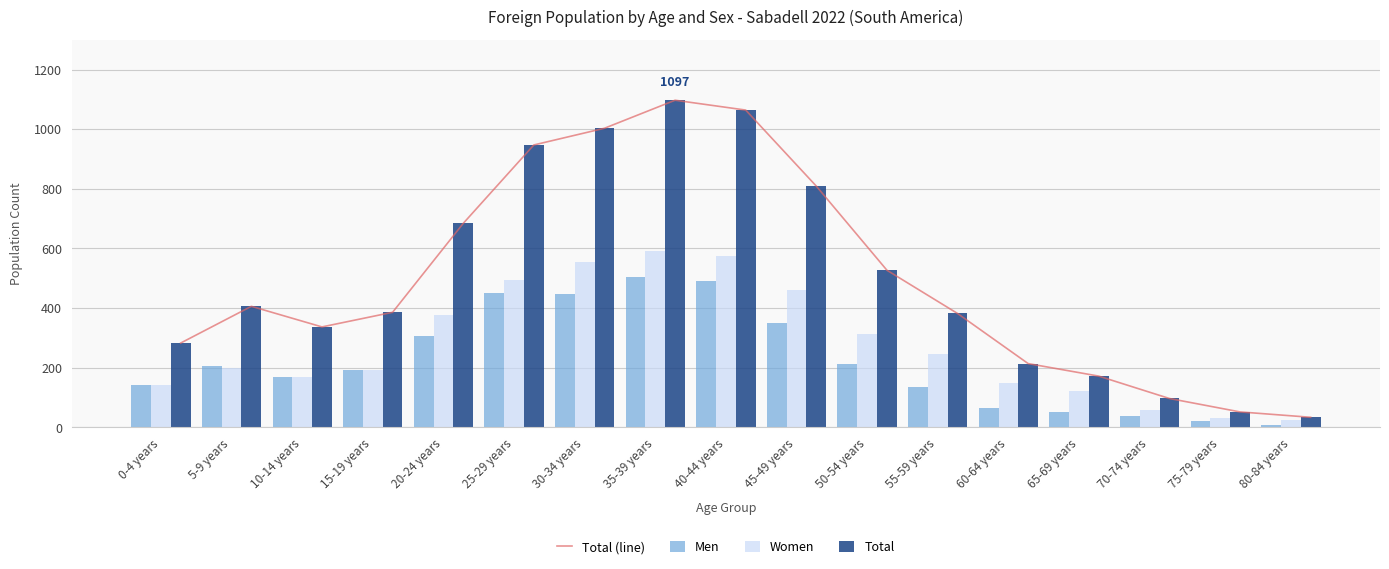

Between 15-19 years and 25-29 years, which series saw the biggest shift?

Total (line)